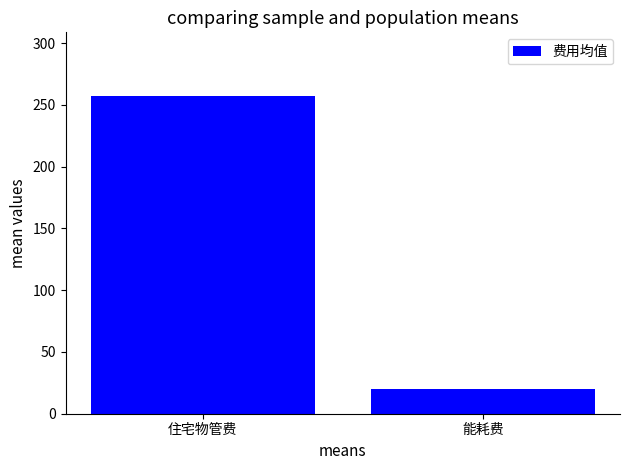

Rank the categories by value from highest to lowest.

住宅物管费, 能耗费